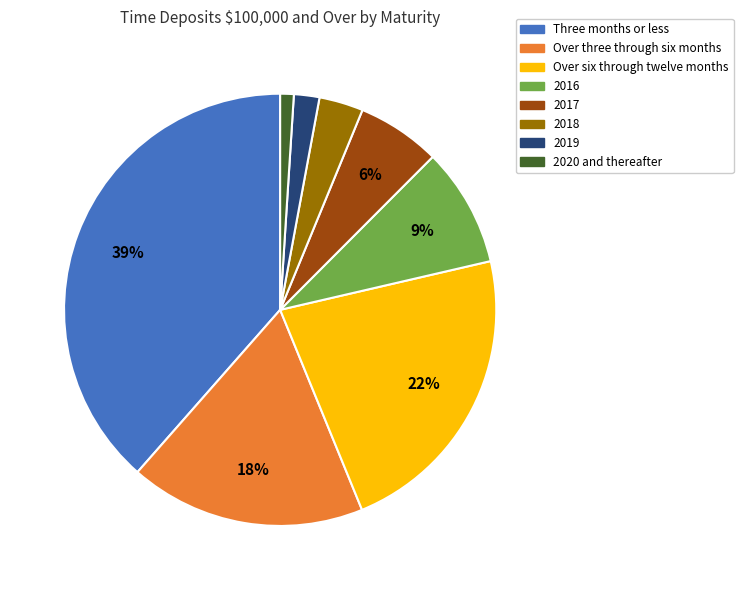

Is the sum of 2018 and Over six through twelve months greater than half?

No